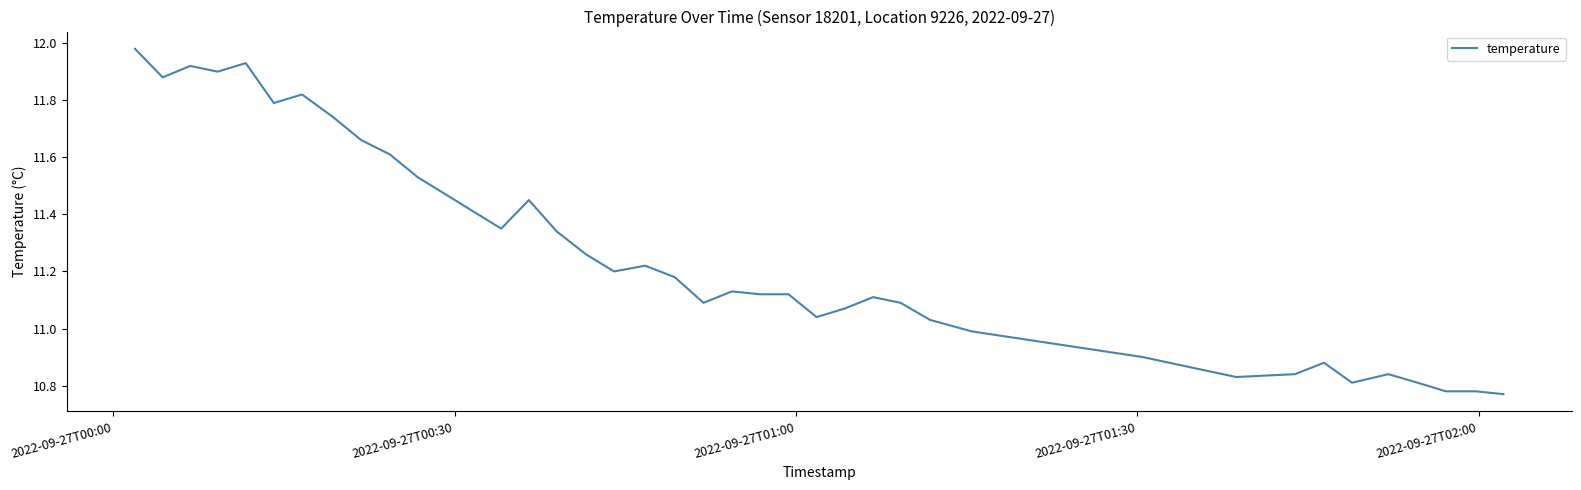

What is the difference between the maximum and minimum values?

1.2